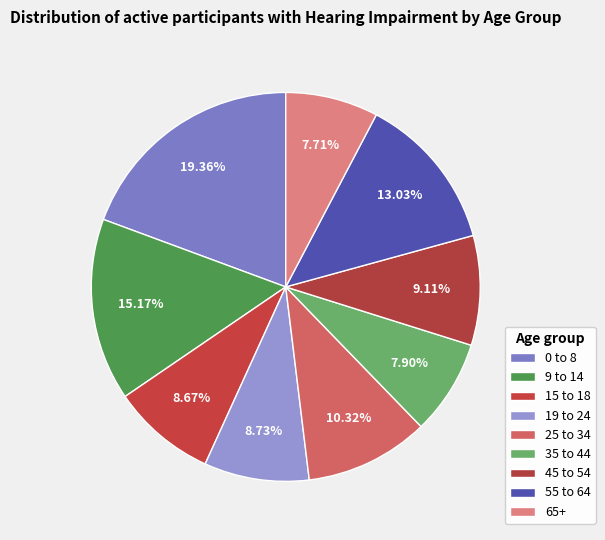

What percentage is NOT represented by 9 to 14?

84.8%